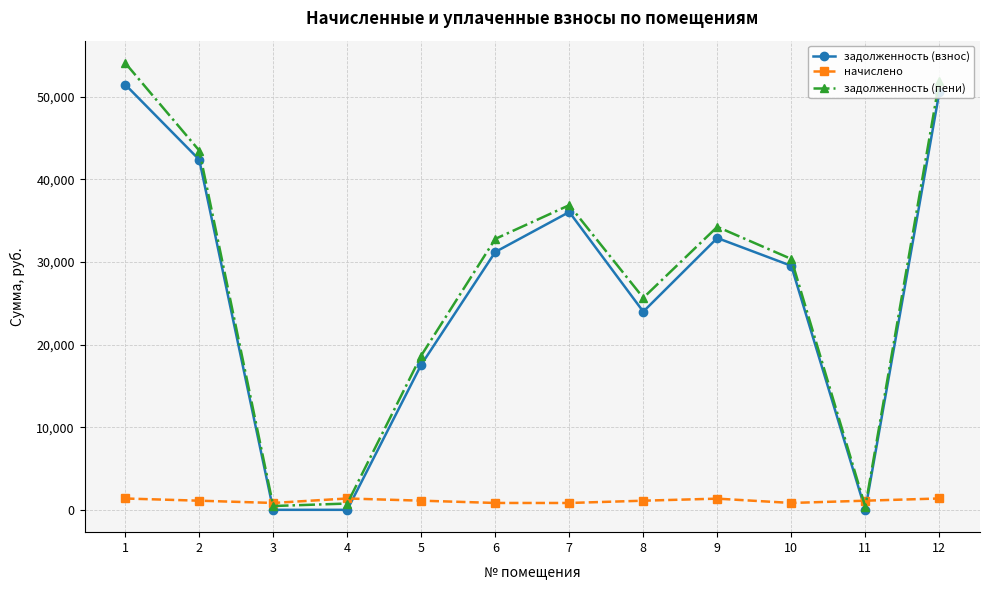

At which label is задолженность (пени) closest to 27237?

8